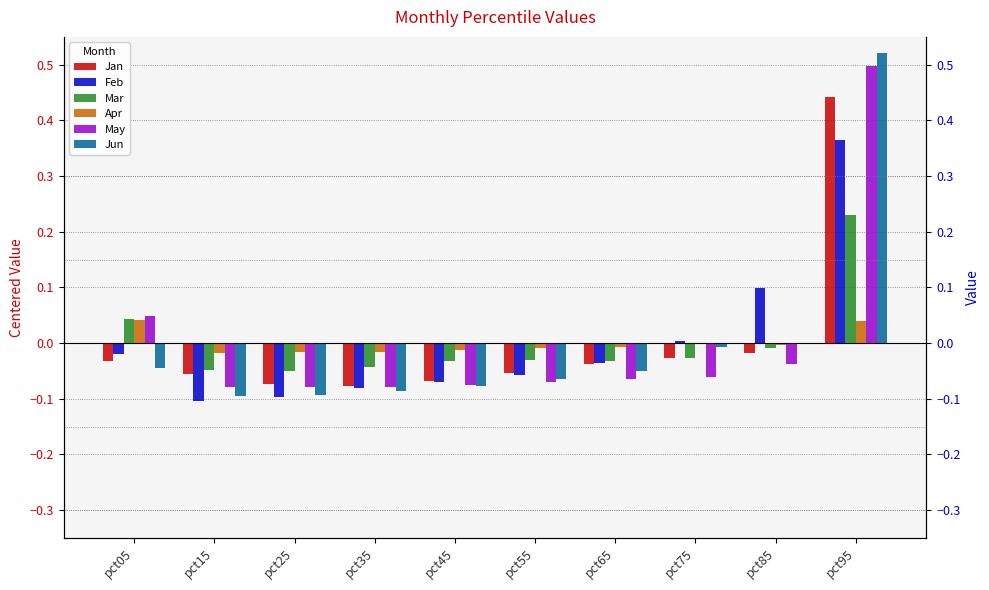

At how many categories does at least one series exceed 0?

4